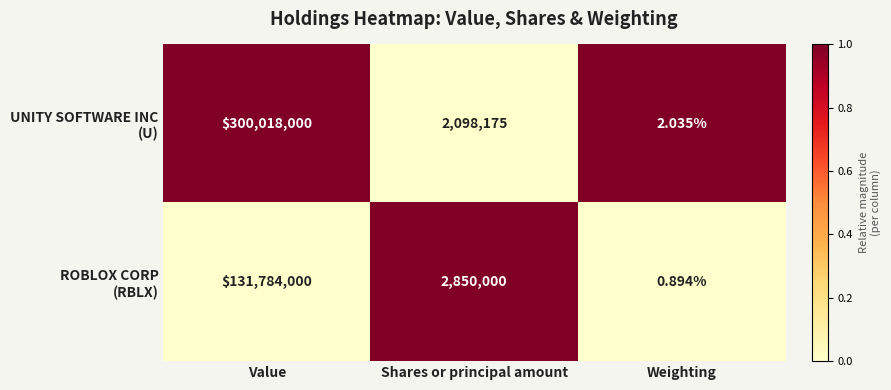

At which category is the sum across all series the highest?

Value